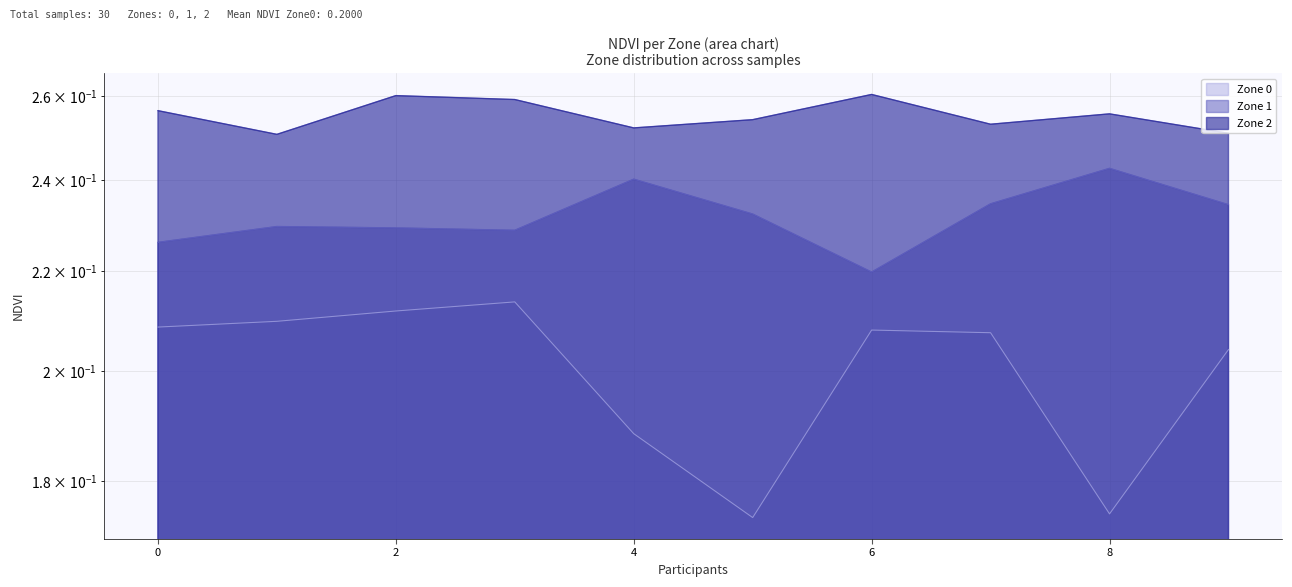

What are all the series names shown in the legend?

Zone 0, Zone 1, Zone 2